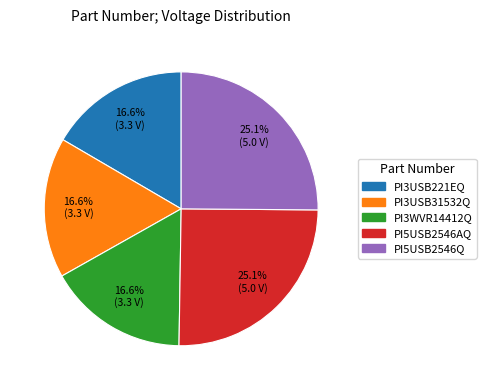

How many segments does this pie chart have?

5